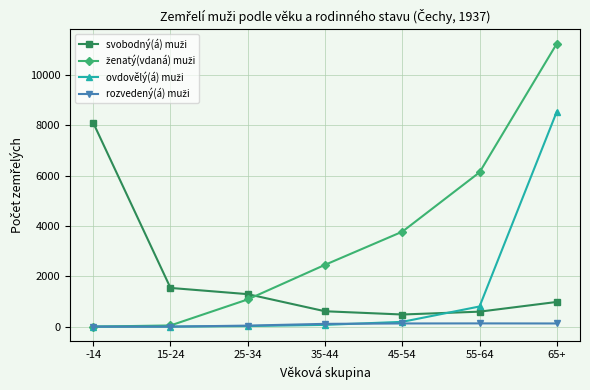

What is the maximum value shown in the chart?

11236